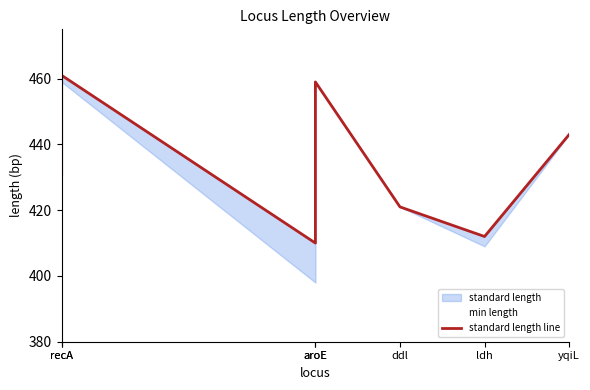

Which has a higher value, aroE or aroE?

aroE